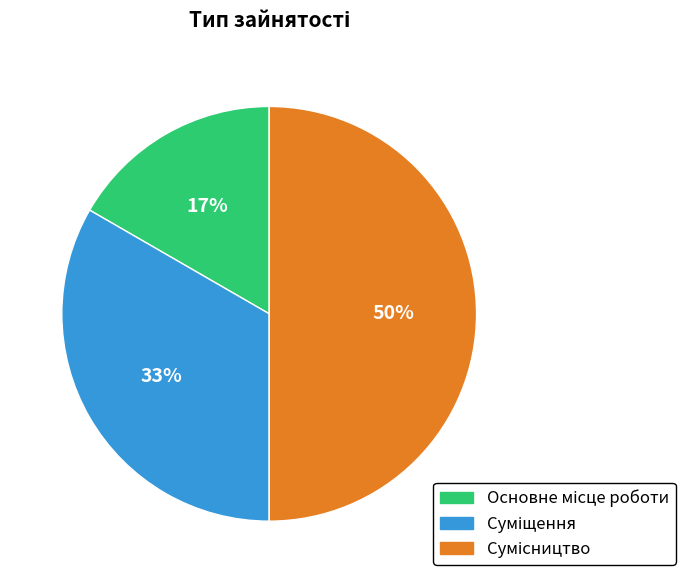

To the nearest percent, what is the average slice percentage?

33%